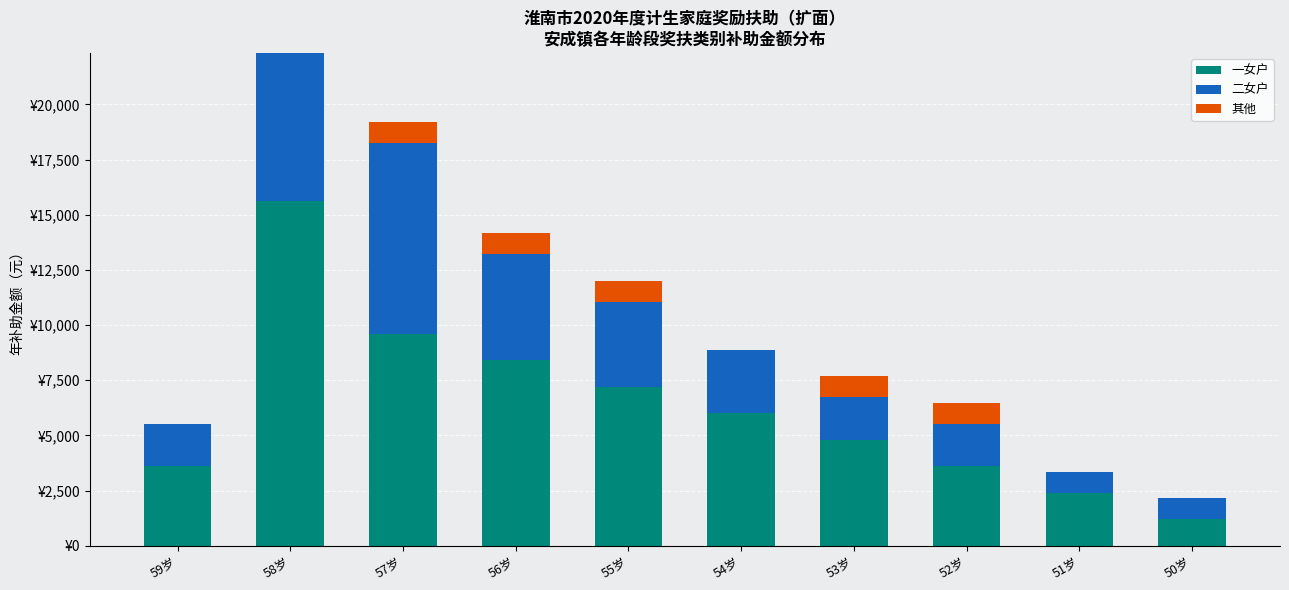

What are all the series names shown in the legend?

一女户, 二女户, 其他